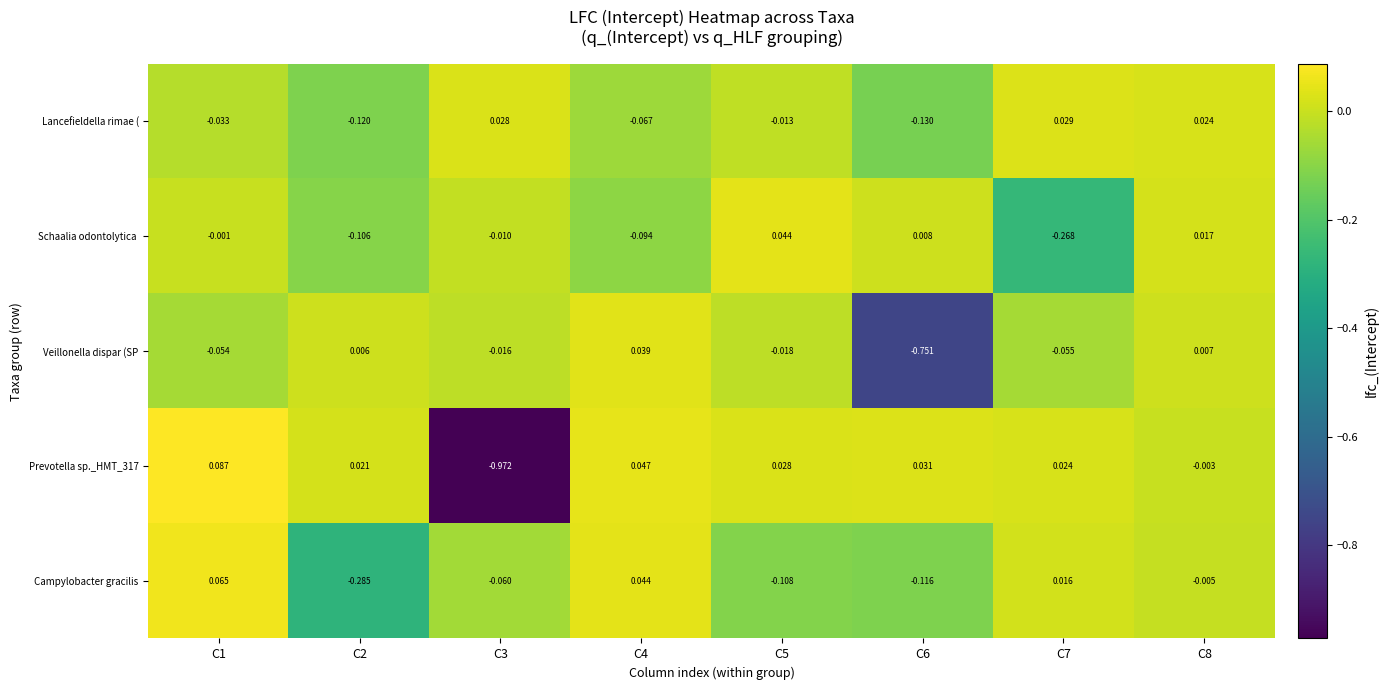

How many series are shown in this chart?

5